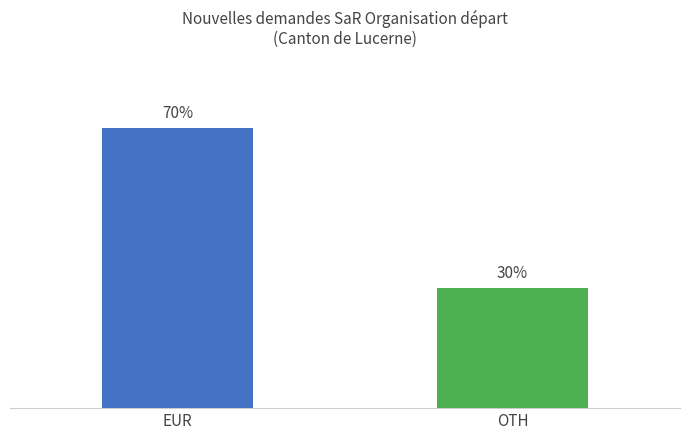

Which label corresponds to the smallest value in the chart?

OTH